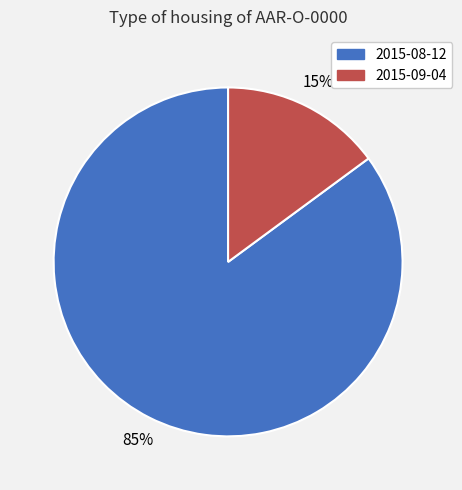

To the nearest percent, what is the average slice percentage?

50%